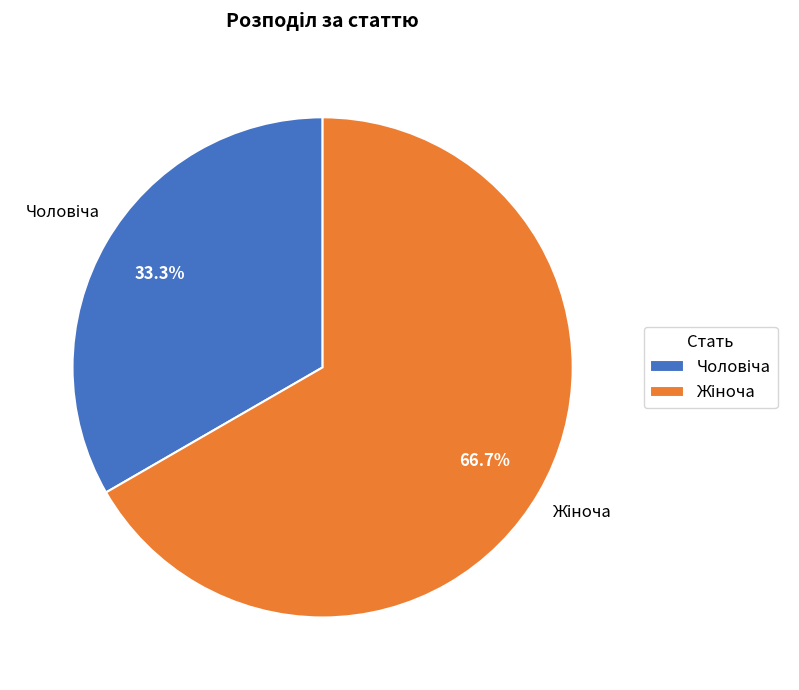

Does any single category account for the majority?

Yes